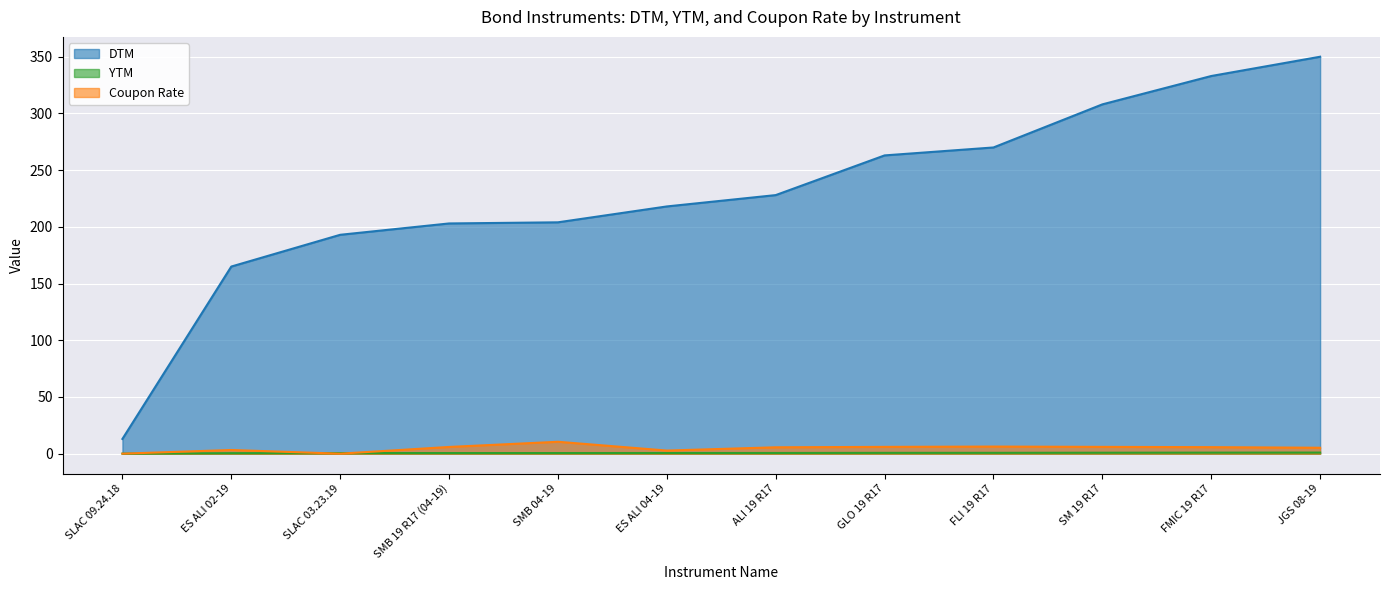

How many data points in Coupon Rate are less than 5?

4